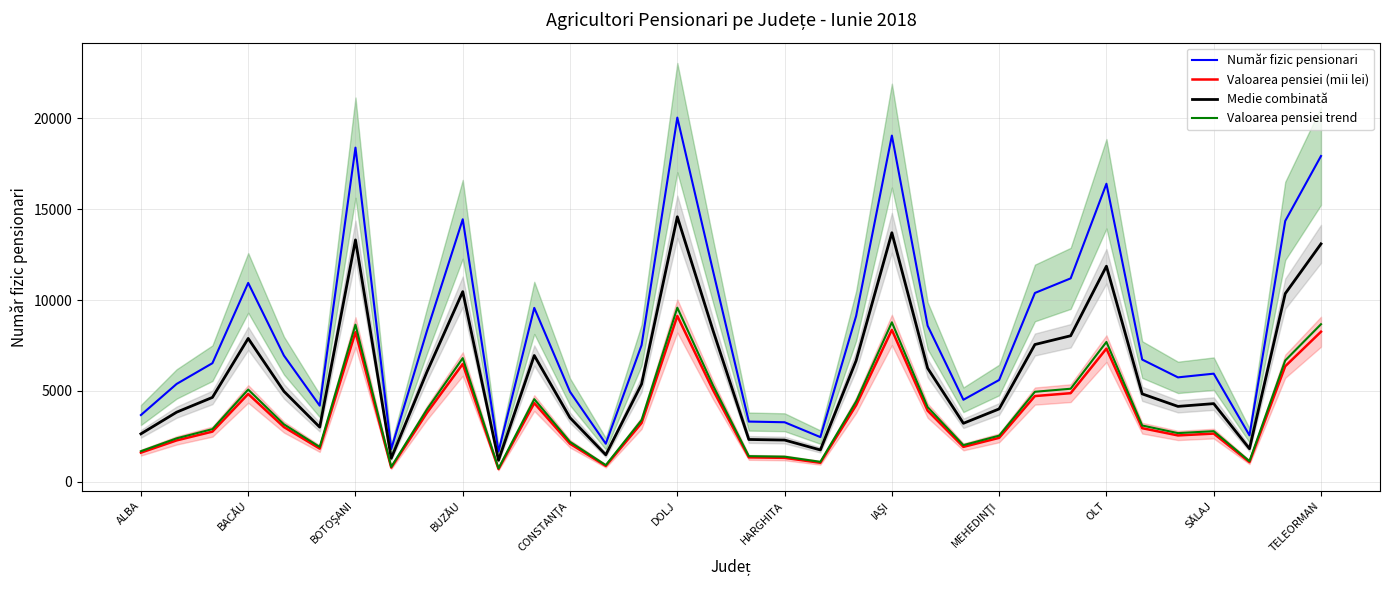

What is the minimum value for Valoarea pensiei (mii lei)?

704.4